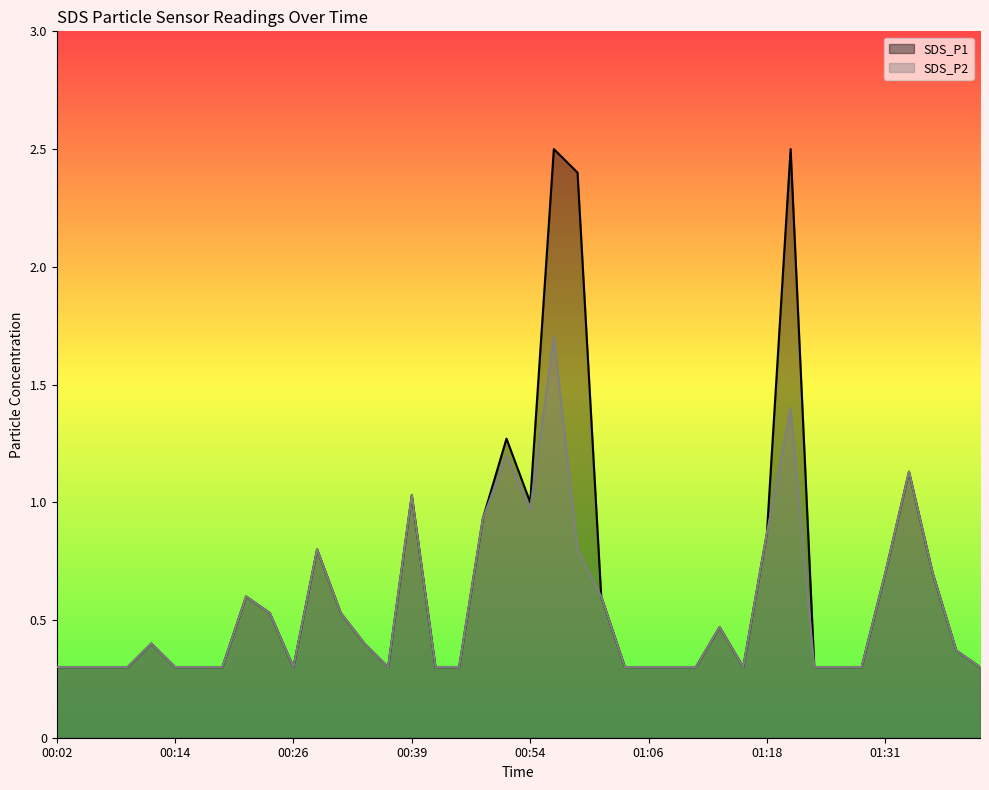

Where is the first local minimum for SDS_P1?

00:26